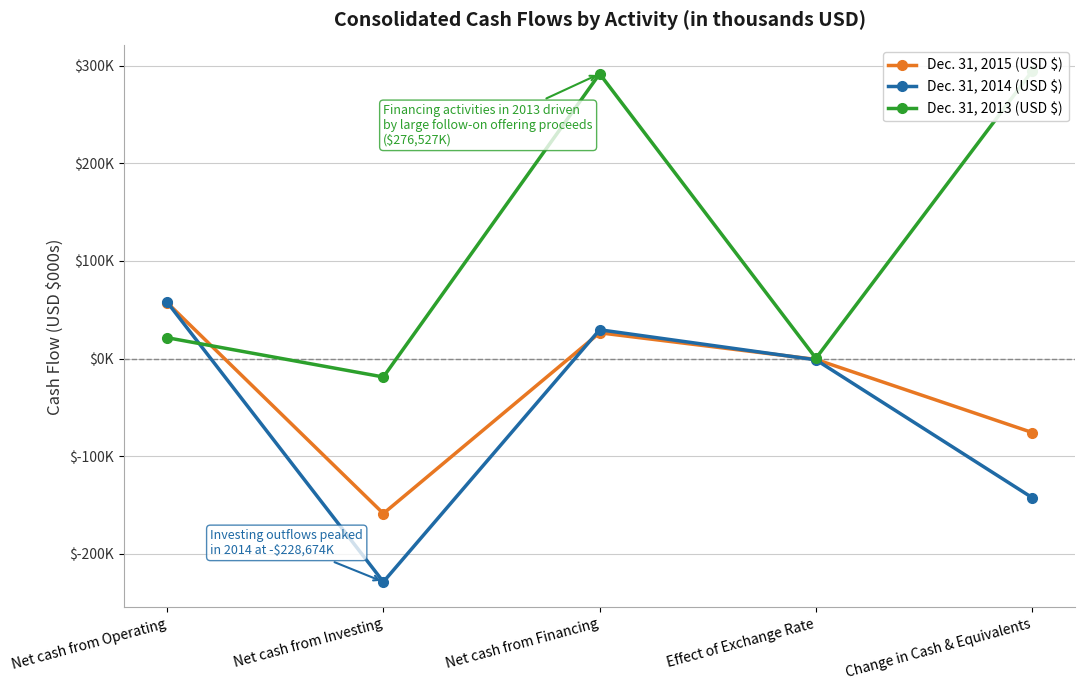

Reading right to left, what are all the values shown in this chart?

Dec. 31, 2015 (USD $): Change in Cash & Equivalents=-75699	Effect of Exchange Rate=-821	Net cash from Financing=26442	Net cash from Investing=-158682	Net cash from Operating=57362
Dec. 31, 2014 (USD $): Change in Cash & Equivalents=-142452	Effect of Exchange Rate=-1259	Net cash from Financing=29549	Net cash from Investing=-228674	Net cash from Operating=57932
Dec. 31, 2013 (USD $): Change in Cash & Equivalents=294640	Effect of Exchange Rate=315	Net cash from Financing=291720	Net cash from Investing=-18827	Net cash from Operating=21432